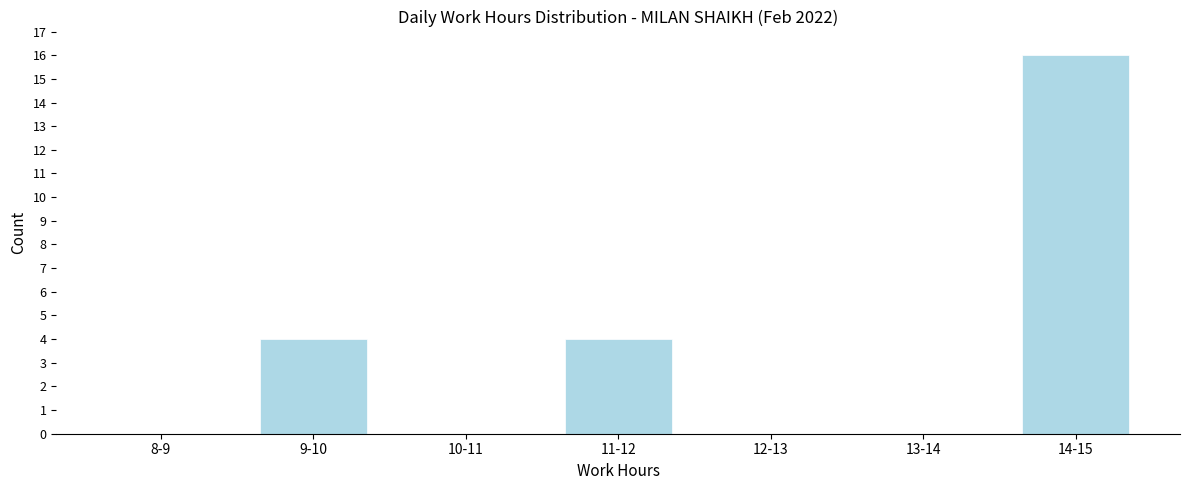

Reading right to left, extract all data points from this chart.

14-15=16	13-14=0	12-13=0	11-12=4	10-11=0	9-10=4	8-9=0